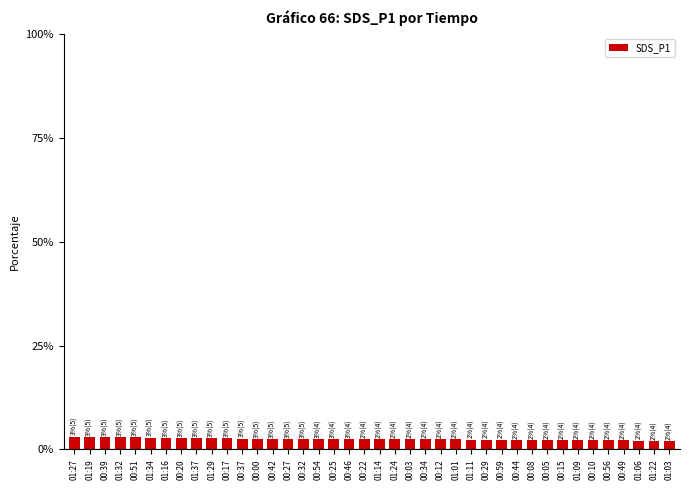

What is the greatest value displayed?

3.1